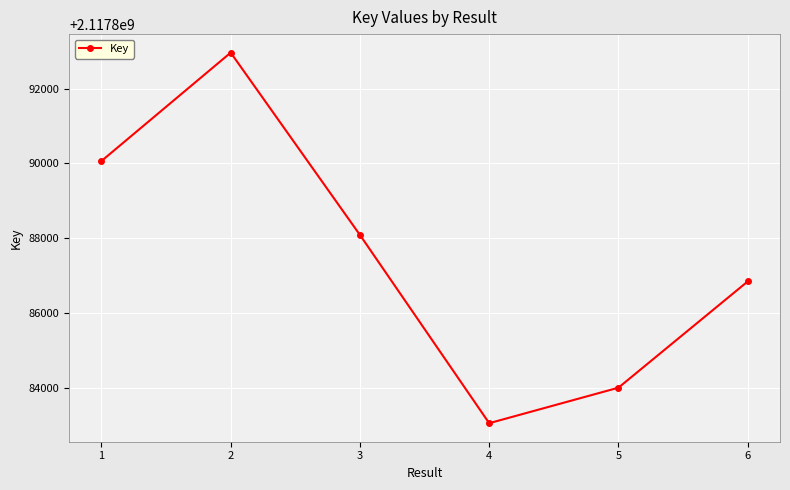

What is the change in value from 4 to 6?

+3785